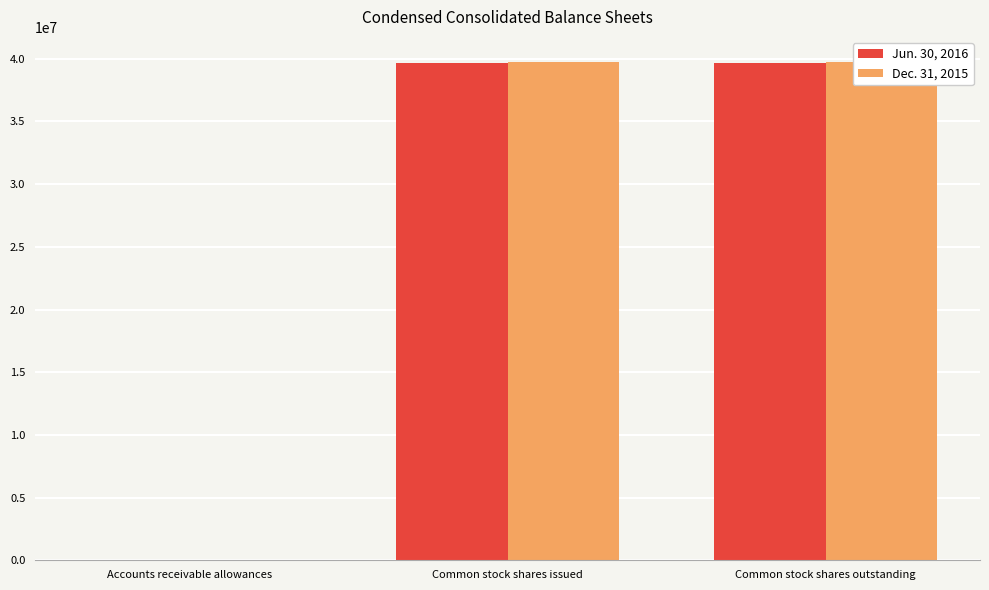

What is the approximate value of Jun. 30, 2016 at Accounts receivable allowances, to the nearest 100?

8900